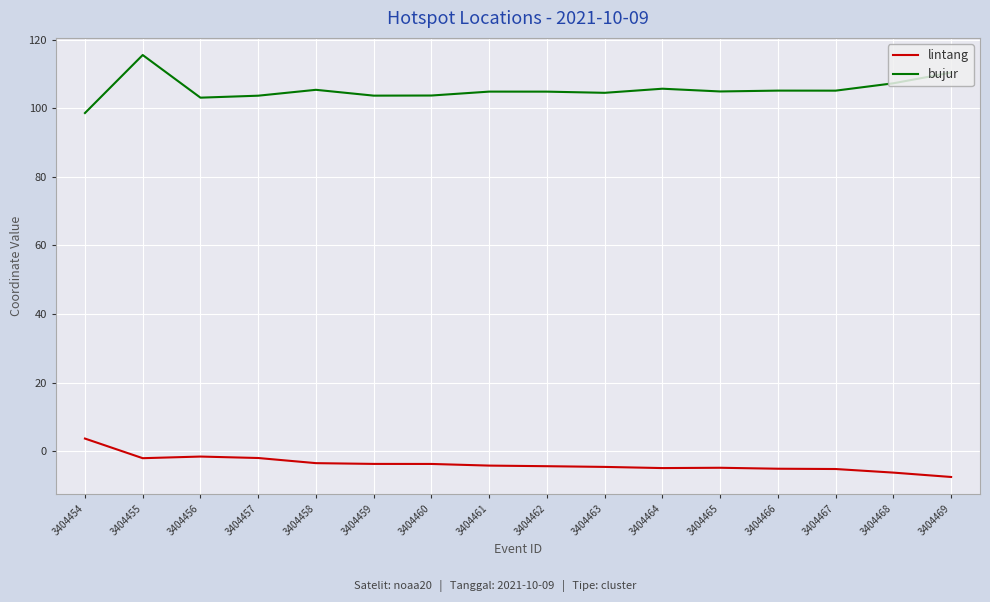

What is the sum of the lintang values at 3404457 and 3404461?

-6.2